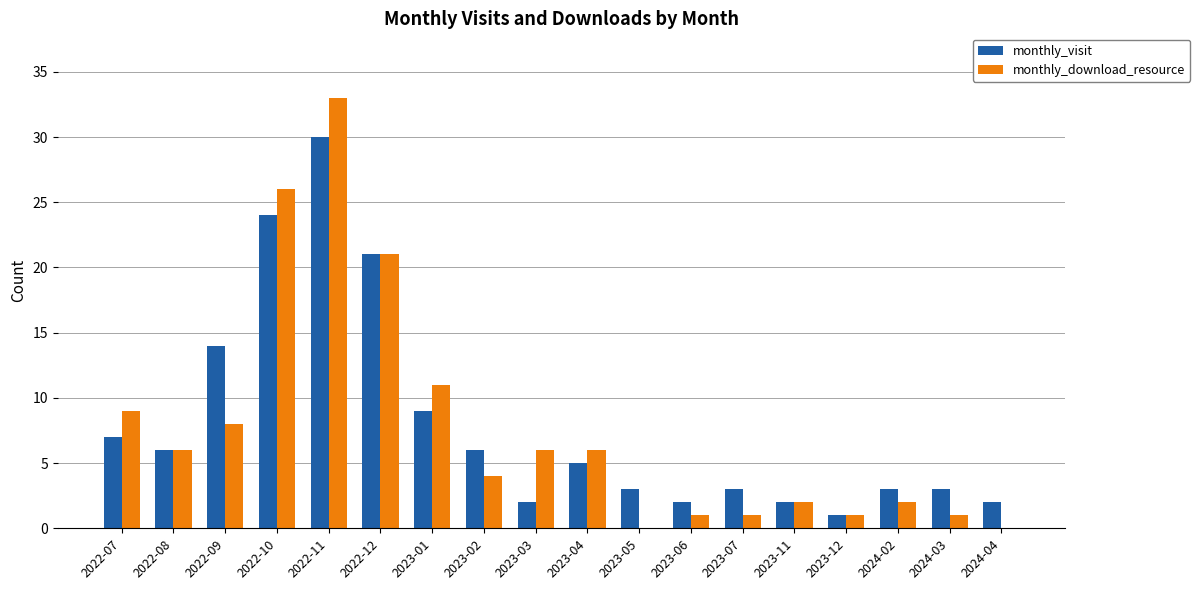

What is the greatest value displayed?

33